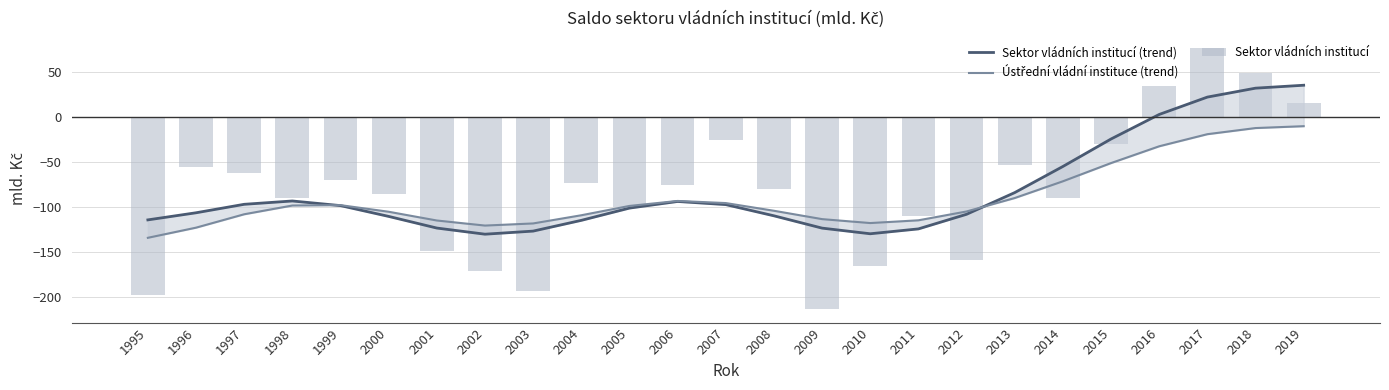

Which series has the largest range (max minus min)?

Sektor vládních institucí